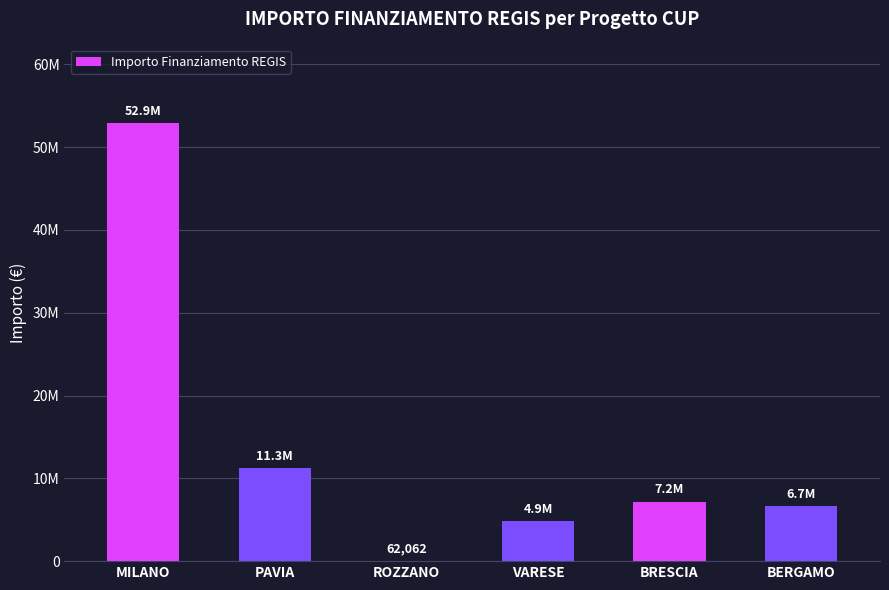

Approximately how many times larger is the value at BERGAMO compared to PAVIA?

0.6